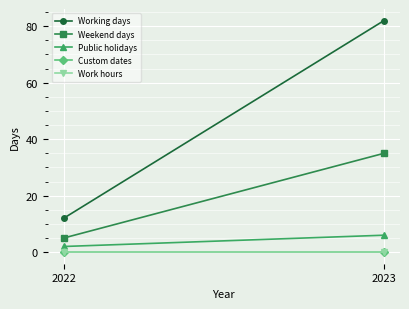

What is the value of the Working days point at the 1st from the left?

12